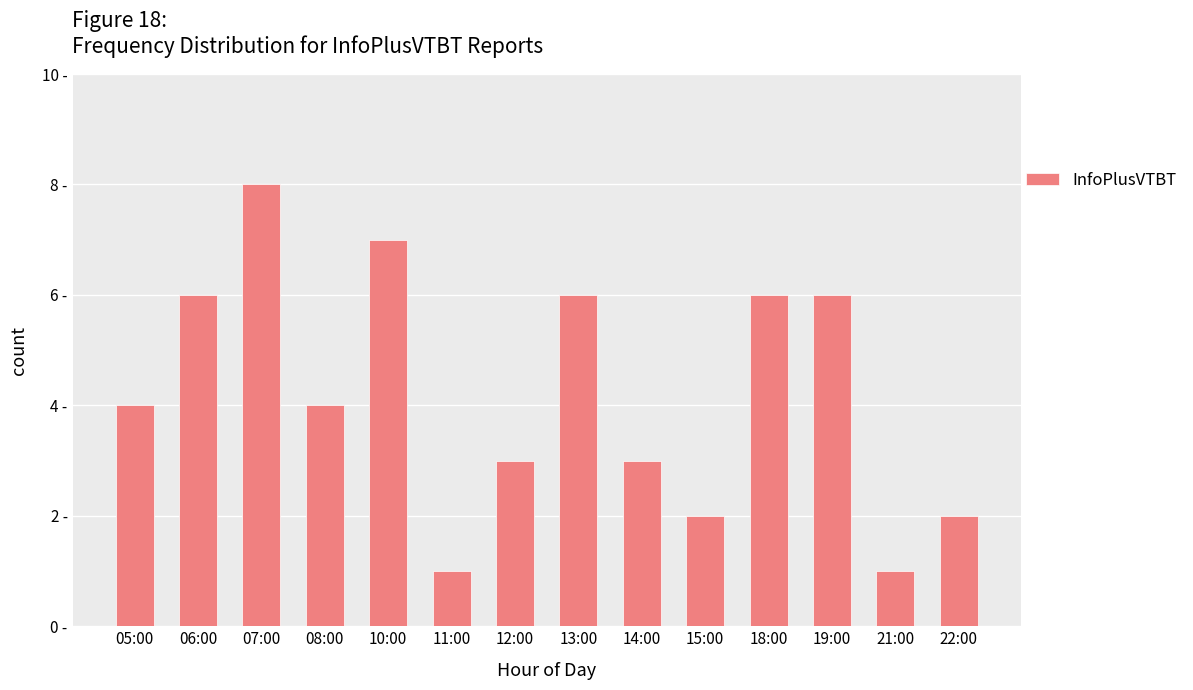

Approximately how many times larger is the value at 10:00 compared to 22:00?

3.5